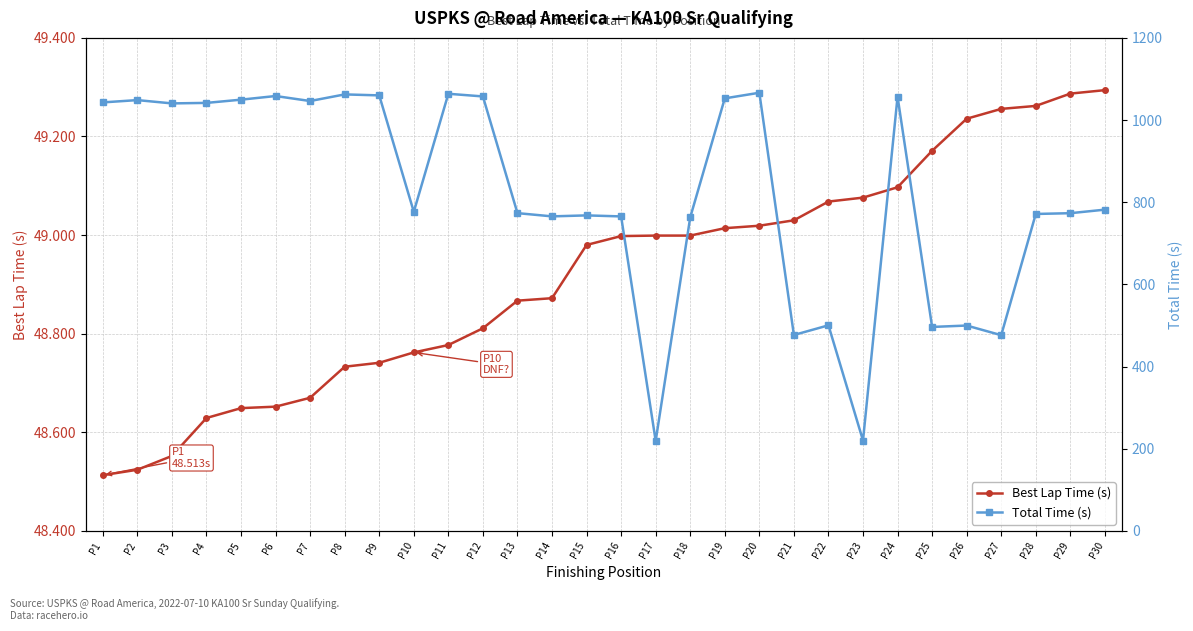

At which label is Total Time (s) closest to 642?

P18